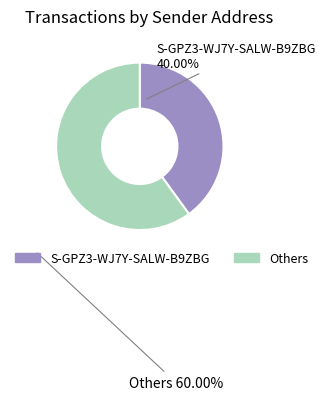

How many segments does this pie chart have?

2